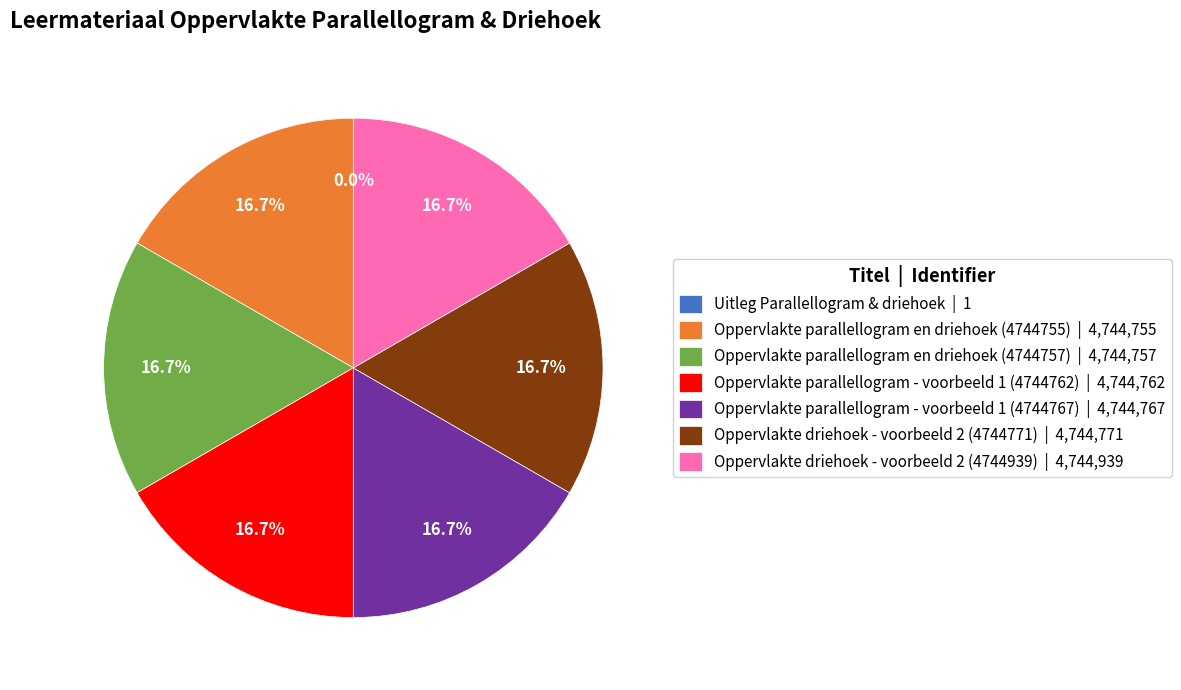

Does Oppervlakte driehoek - voorbeeld 2 (4744771) represent more than half of the total?

No